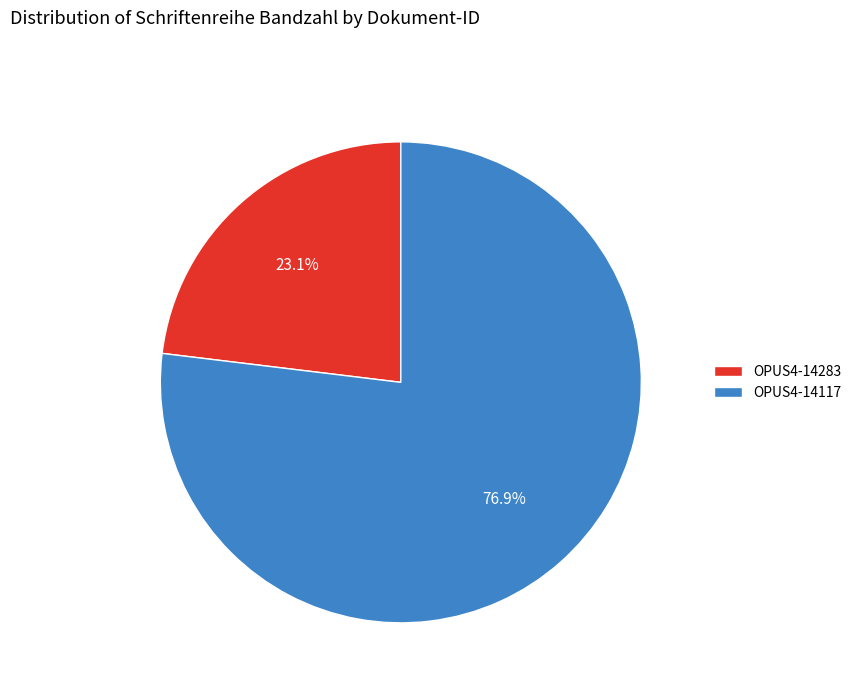

What percentage do OPUS4-14283 and OPUS4-14117 together represent?

100.0%